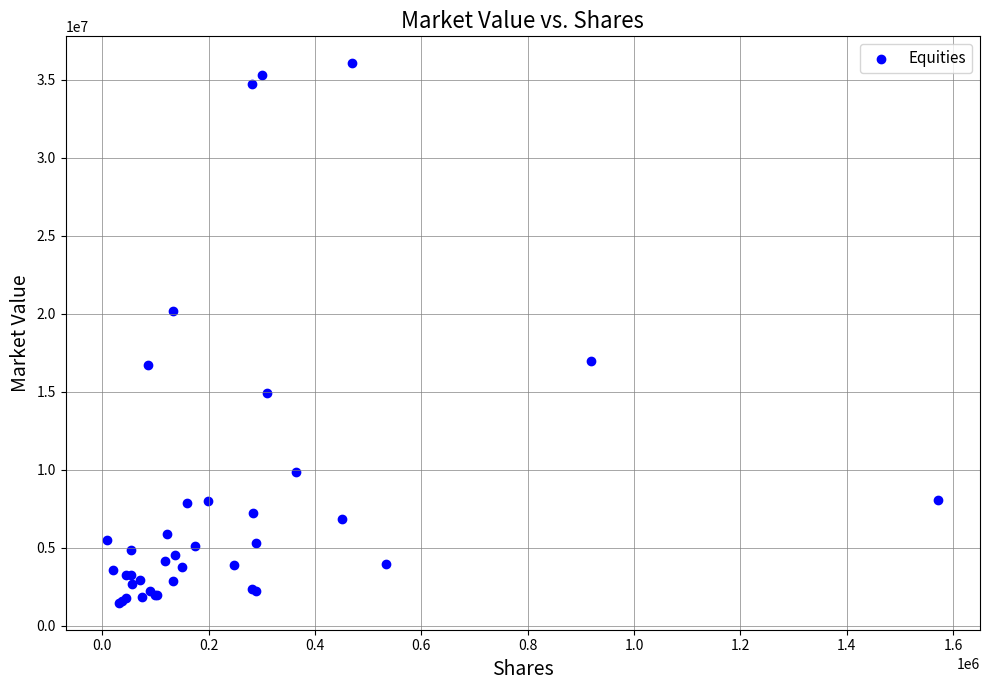

What Y value in the scatter plot is closest to 18765824?

20149706.2